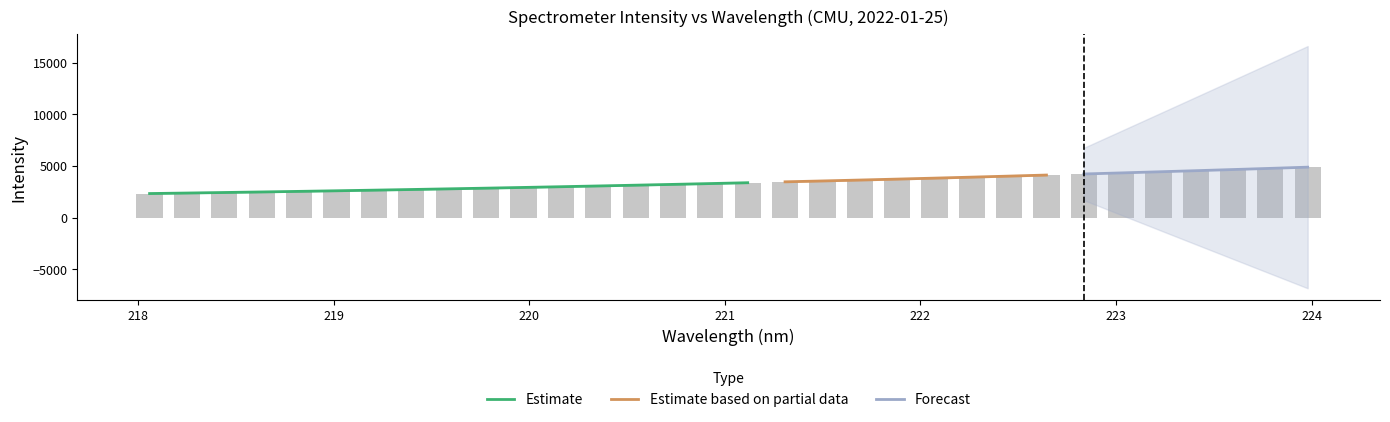

List the labels in order of value, smallest first.

218.0596, 218.2508, 218.442, 218.6332, 218.8244, 219.0156, 219.2067, 219.3979, 219.589, 219.7801, 219.9712, 220.1623, 220.3533, 220.5444, 220.7354, 220.9264, 221.1174, 221.3083, 221.4993, 221.6902, 221.8812, 222.0721, 222.263, 222.4538, 222.6447, 222.8355, 223.0264, 223.2172, 223.408, 223.5987, 223.7895, 223.9802